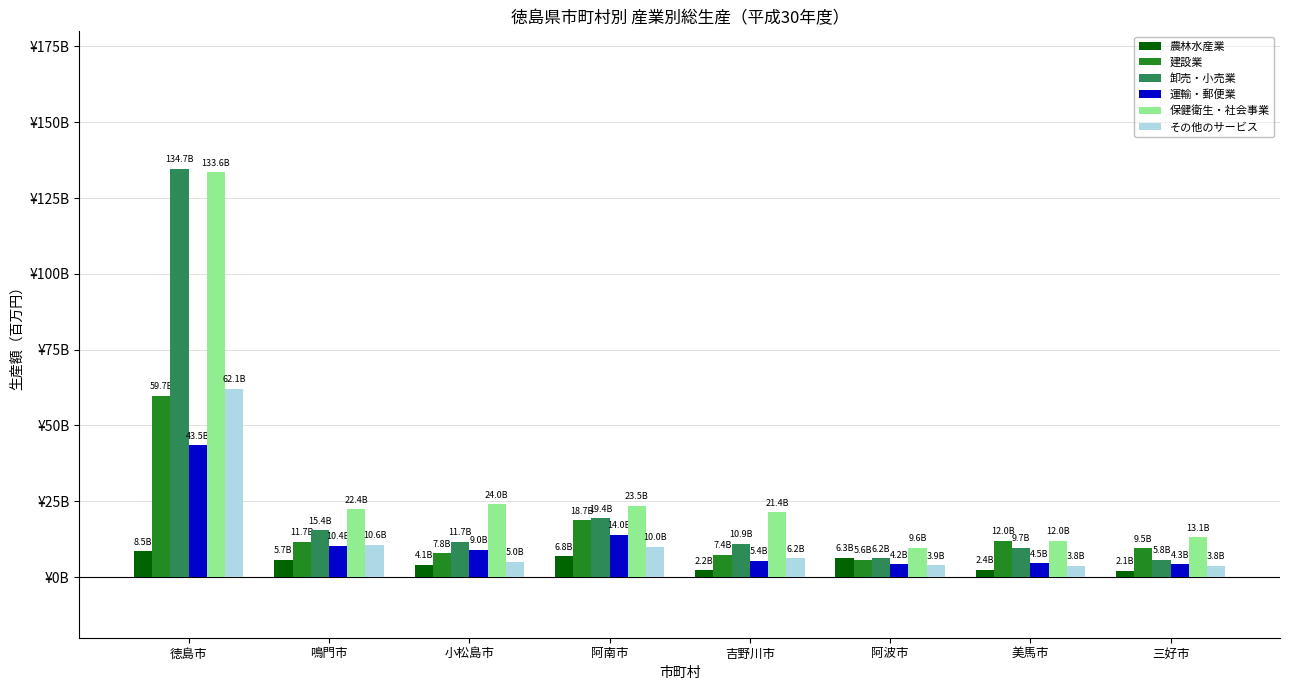

What is the sum of all 卸売・小売業 values?

213841